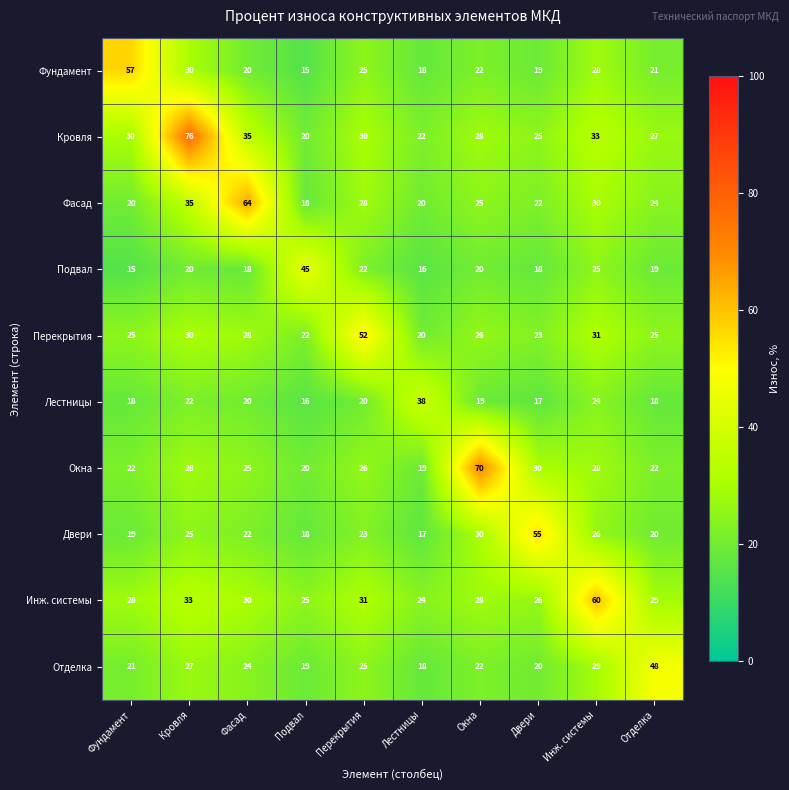

The Кровля series shows 35 at Подвал. True or false?

False